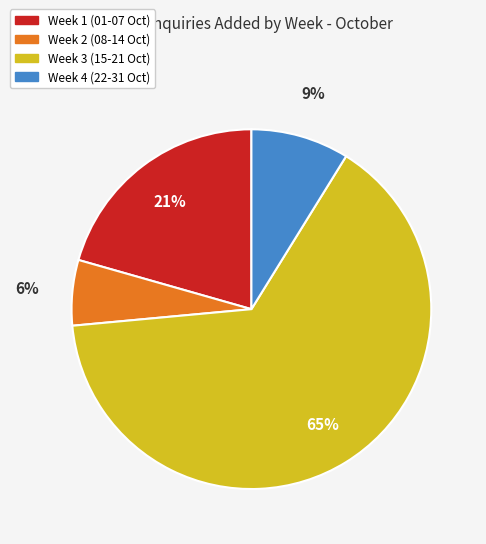

How many segments does this pie chart have?

4